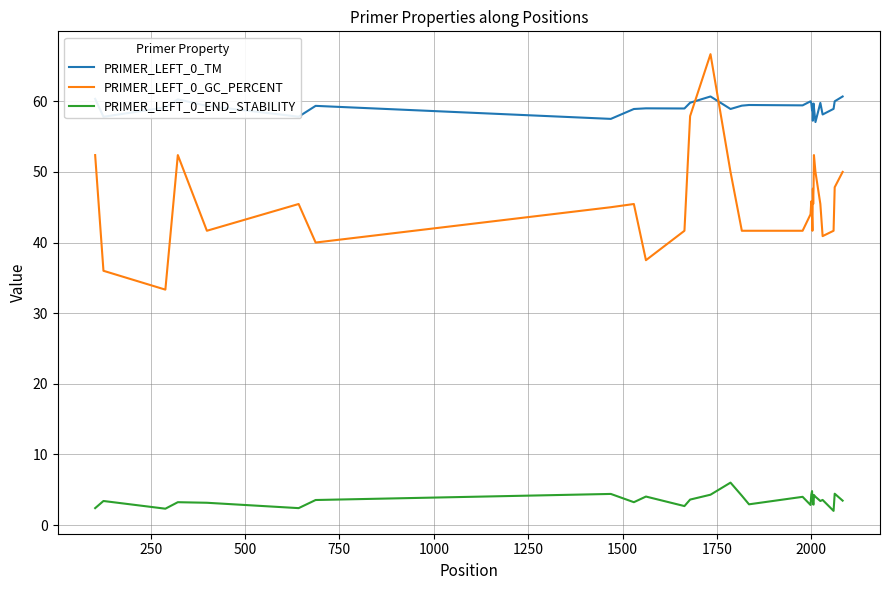

Rank the series by their maximum value, from highest to lowest.

PRIMER_LEFT_0_GC_PERCENT, PRIMER_LEFT_0_TM, PRIMER_LEFT_0_END_STABILITY